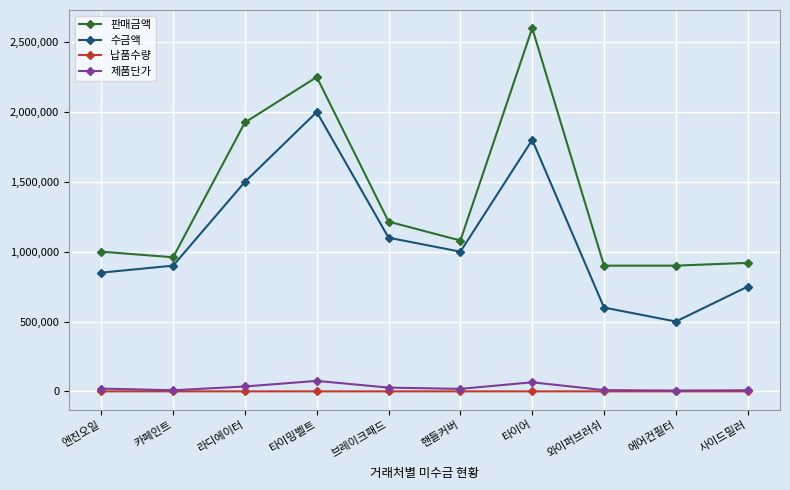

How many data points in 판매금액 are less than 1080000?

5